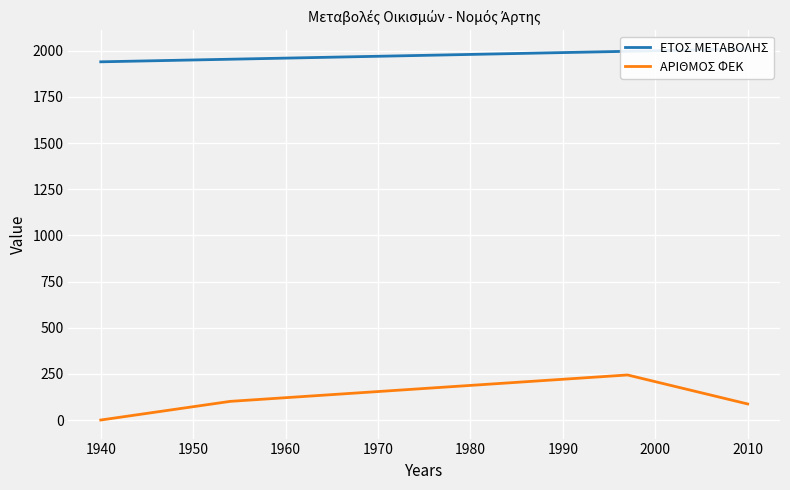

Reading left to right, transcribe all the data shown in this chart.

ΕΤΟΣ ΜΕΤΑΒΟΛΗΣ: 1940	1954	1954	1997	2010
ΑΡΙΘΜΟΣ ΦΕΚ: 0	101	101	244	87